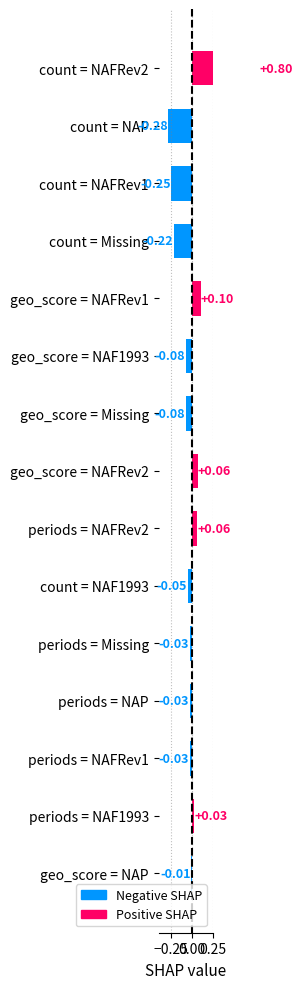

What position from the left is count = NAFRev2?

15